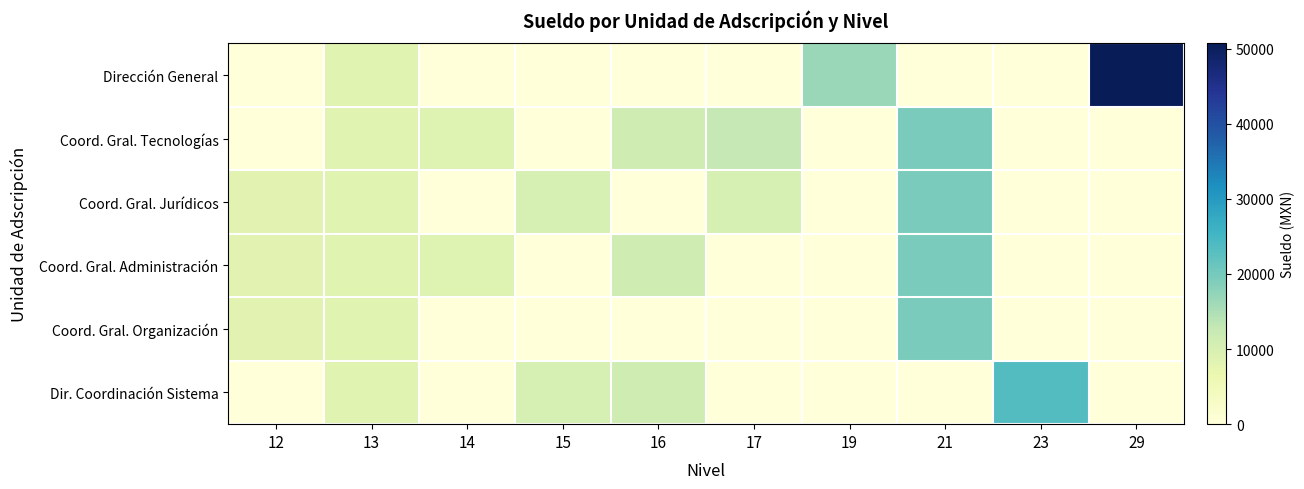

At which category does the chart reach its peak across all series?

29